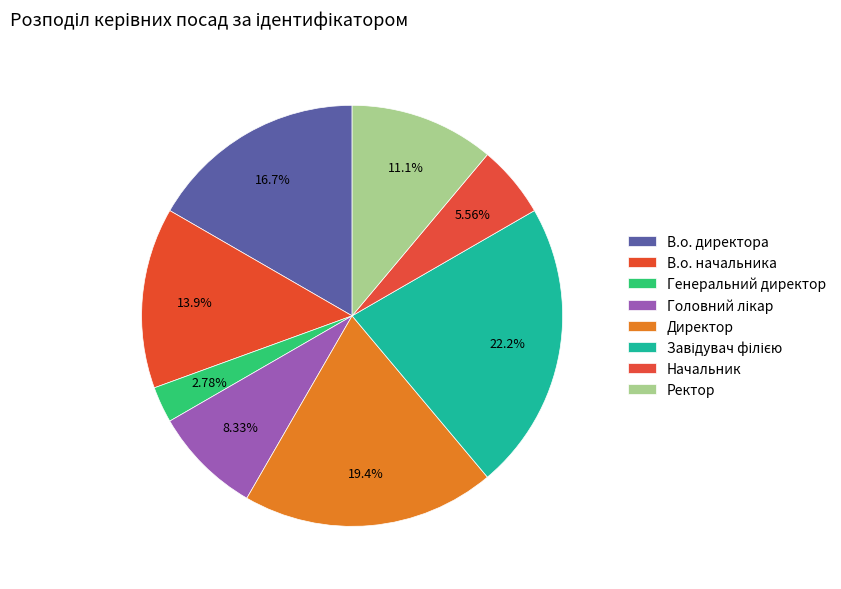

Does Завідувач філією represent more than half of the total?

No